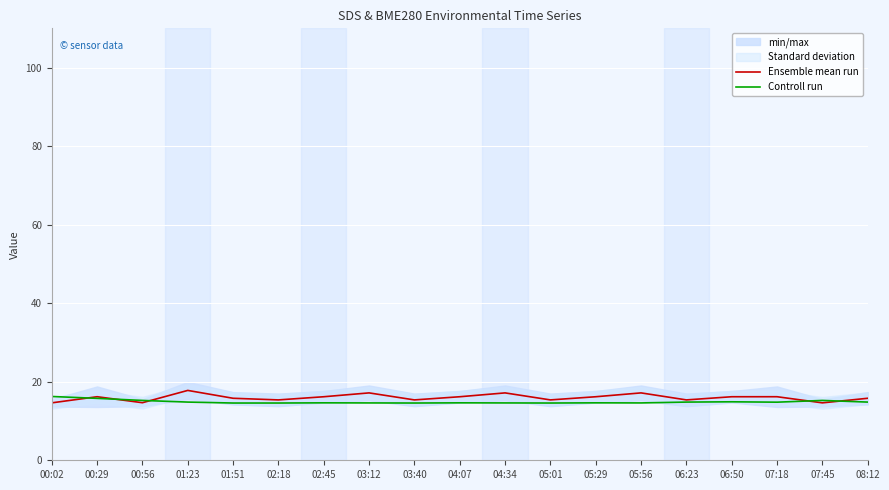

What is the sum of all Ensemble mean run values?

303.4